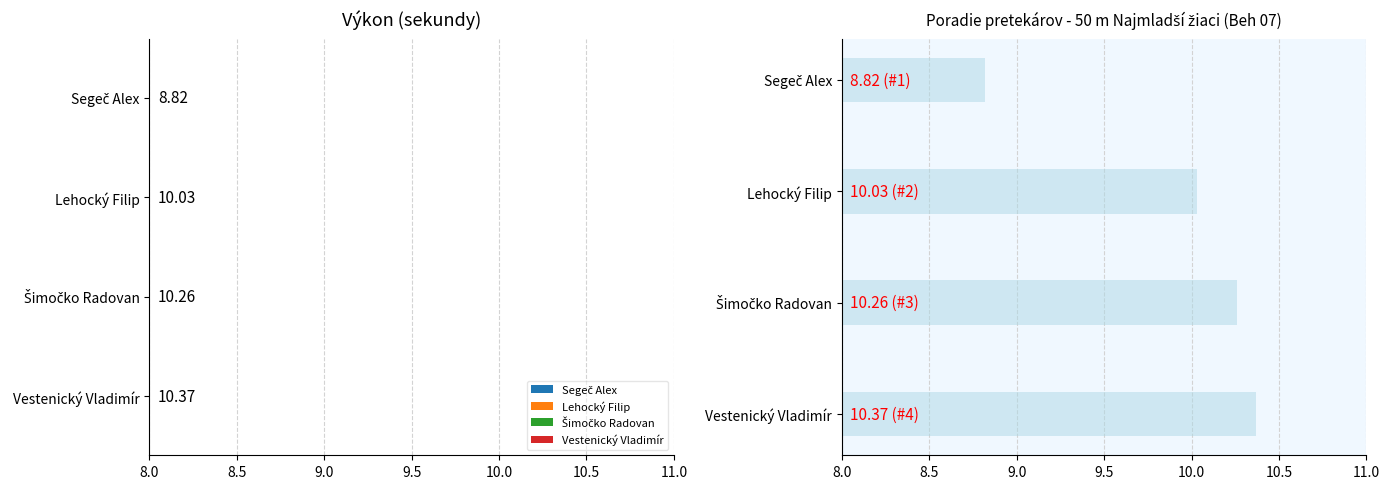

What is the difference between the maximum and minimum values?

1.5